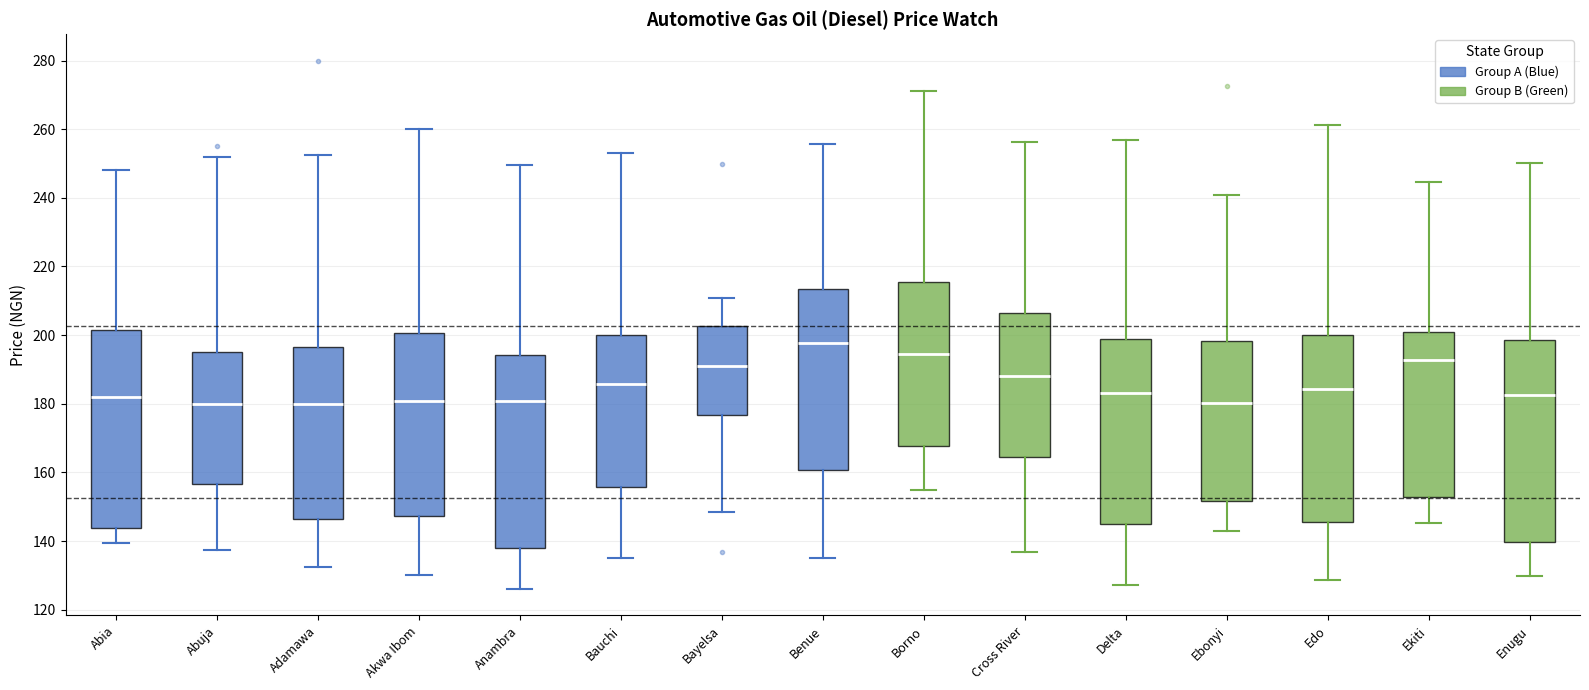

Reading left to right, read every box against the y-axis: the position of its median line, the range the box covers, and the ends of its whiskers. The values are not printed on the chart, so give them approximately, as read against the axis.

Abia: median 182, box 144 to 202, whiskers 140 to 248
Abuja: median 180, box 156 to 196, whiskers 138 to 252
Adamawa: median 180, box 146 to 196, whiskers 132 to 252
Akwa Ibom: median 180, box 148 to 200, whiskers 130 to 260
Anambra: median 180, box 138 to 194, whiskers 126 to 250
Bauchi: median 186, box 156 to 200, whiskers 136 to 254
Bayelsa: median 192, box 176 to 202, whiskers 148 to 210
Benue: median 198, box 160 to 214, whiskers 136 to 256
Borno: median 194, box 168 to 216, whiskers 156 to 272
Cross River: median 188, box 164 to 206, whiskers 136 to 256
Delta: median 184, box 144 to 198, whiskers 128 to 256
Ebonyi: median 180, box 152 to 198, whiskers 144 to 240
Edo: median 184, box 146 to 200, whiskers 128 to 262
Ekiti: median 192, box 152 to 200, whiskers 146 to 244
Enugu: median 182, box 140 to 198, whiskers 130 to 250